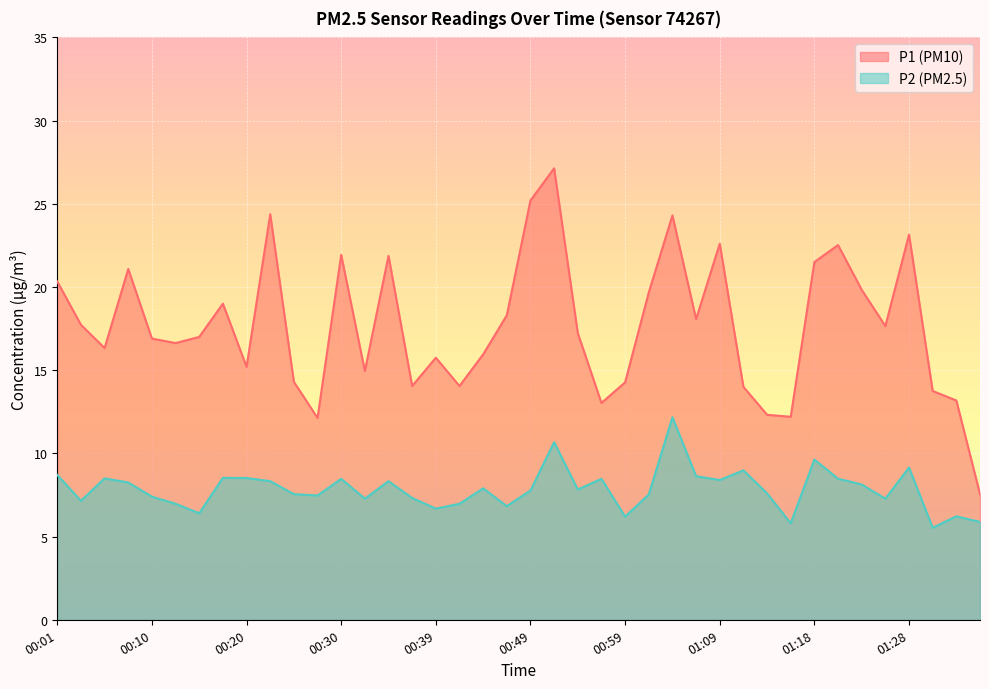

What are all the series names shown in the legend?

P1 (PM10), P2 (PM2.5)